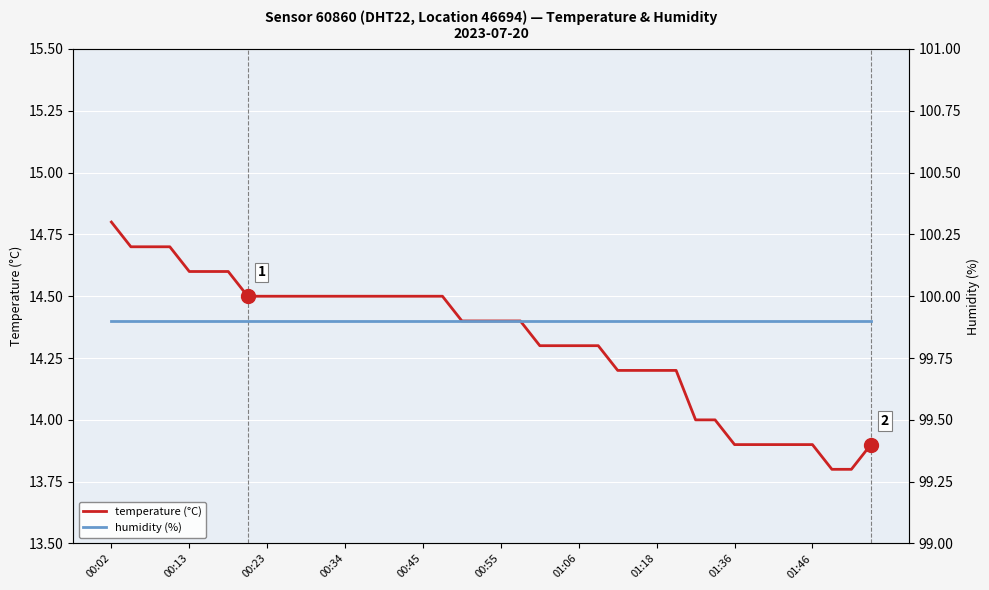

True or false: humidity (%) has more than 0 interior local peaks.

False